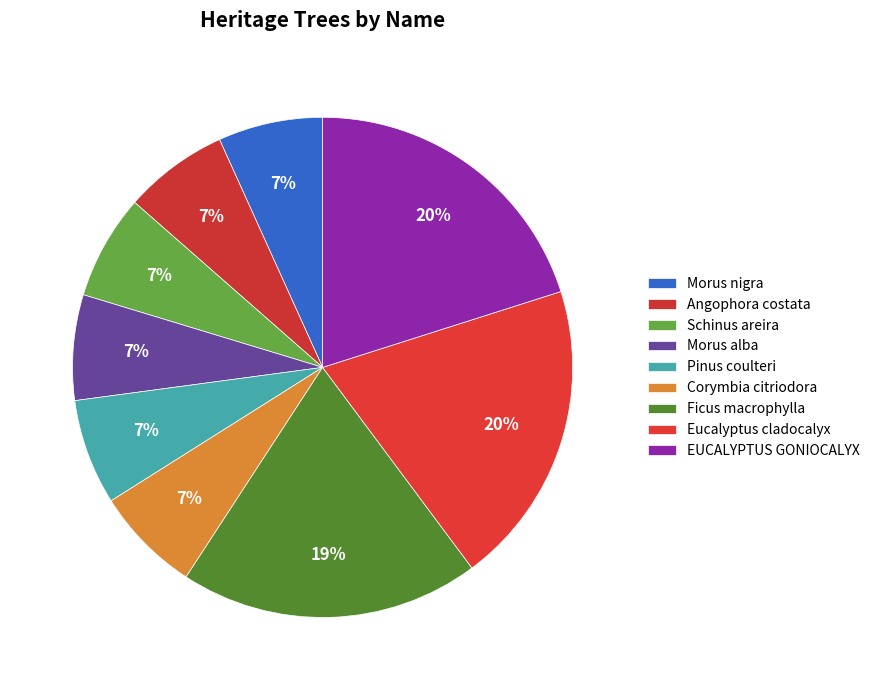

Count the number of slices in the pie.

9